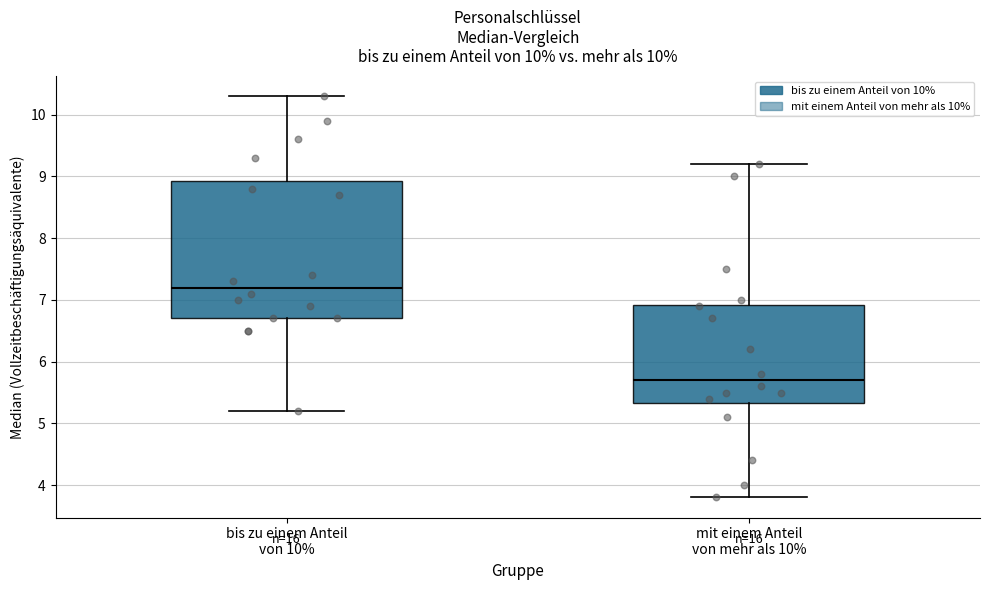

Reading left to right, transcribe this box plot: for each box, give where its median line is, the range the box spans, and where its two whiskers end, as read against the y-axis. The values are not printed on the chart, so give them approximately, as read against the axis.

bis zu einem Anteil von 10%: median 7.2, box 6.7 to 8.9, whiskers 5.2 to 10.3
mit einem Anteil von mehr als 10%: median 5.7, box 5.3 to 6.9, whiskers 3.8 to 9.2